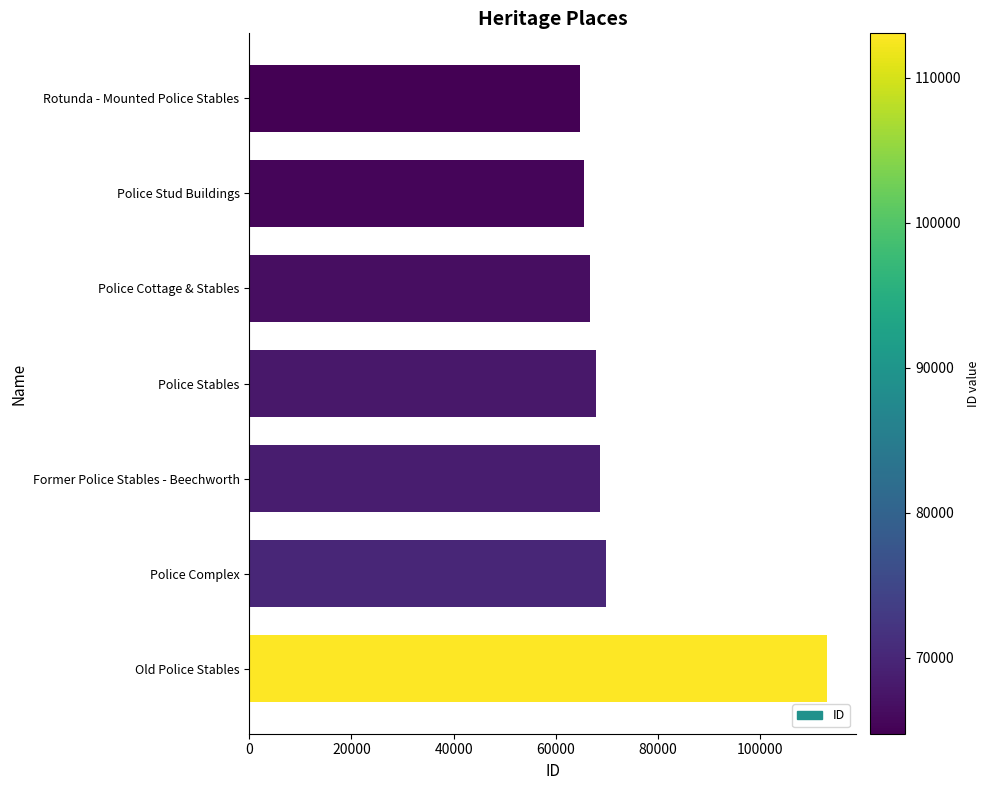

How many distinct data groups are displayed?

1